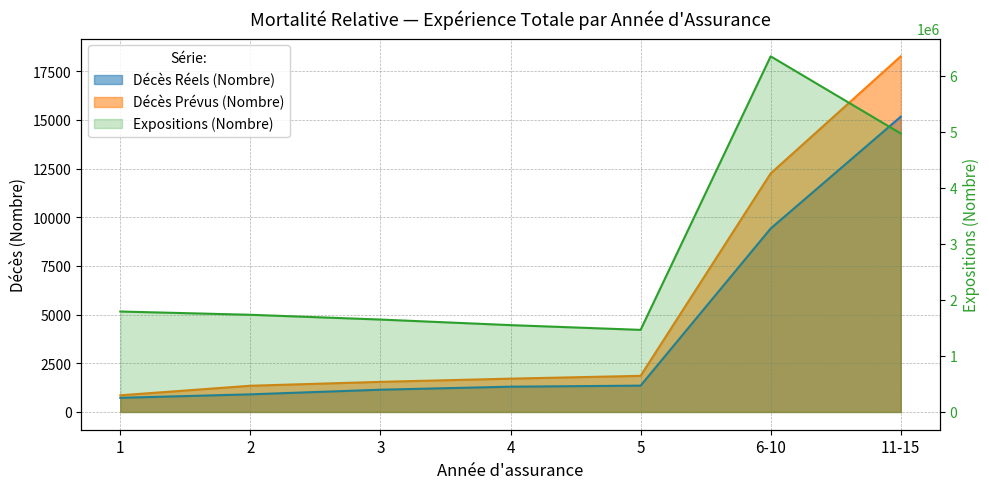

What is the value of the Décès Réels (Nombre) point at the 3rd from the left?

1141